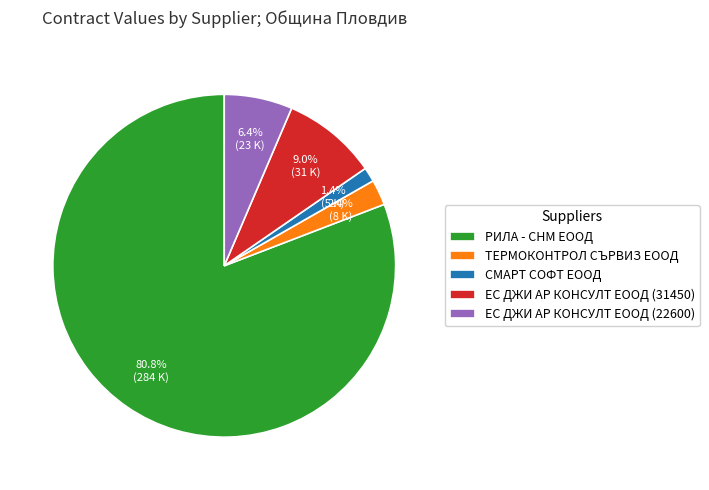

Does РИЛА - СНМ ЕООД represent more than half of the total?

Yes